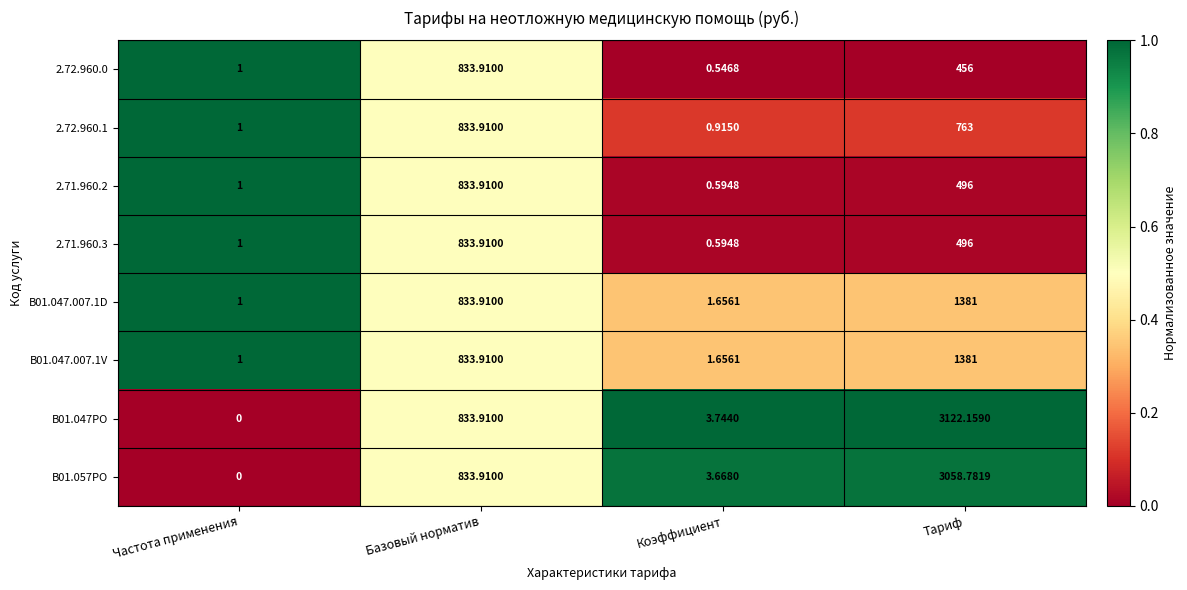

Which category has the lowest value in the 2.71.960.3 series?

Коэффициент